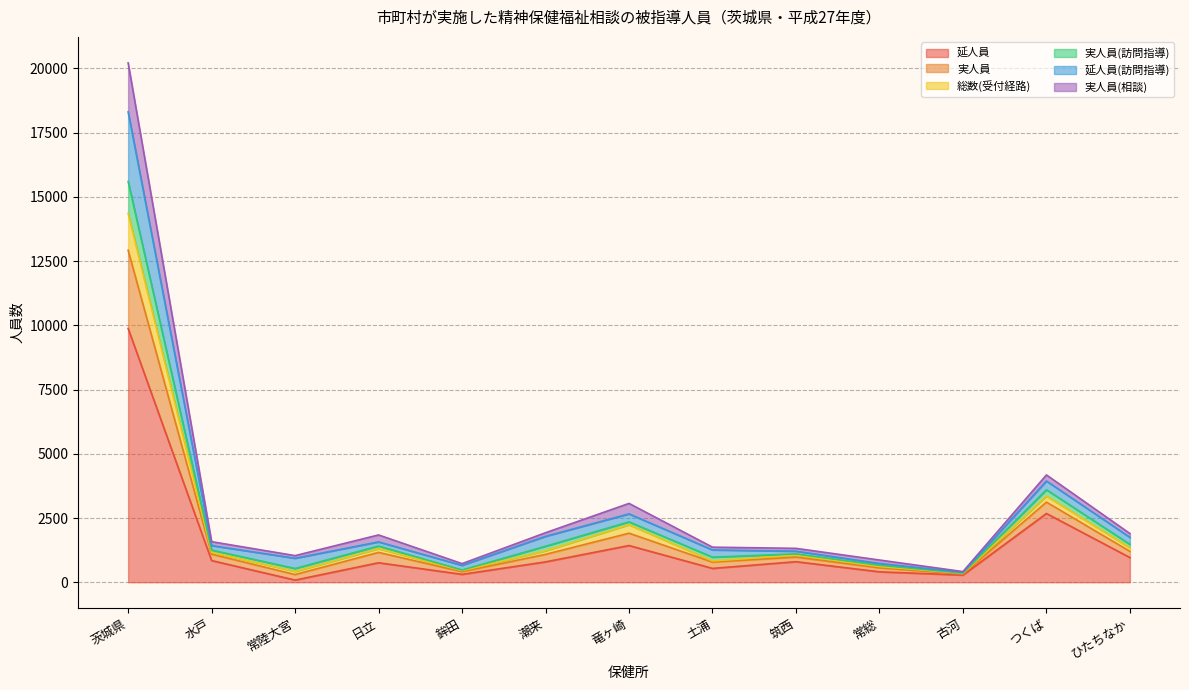

What is the difference between the highest and lowest values at 茨城県?

10336